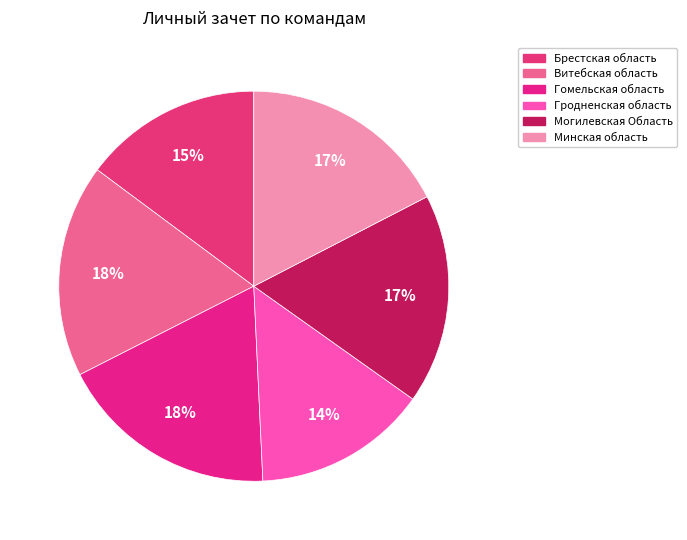

What percentage is the Витебская область slice, to the nearest percent?

18%